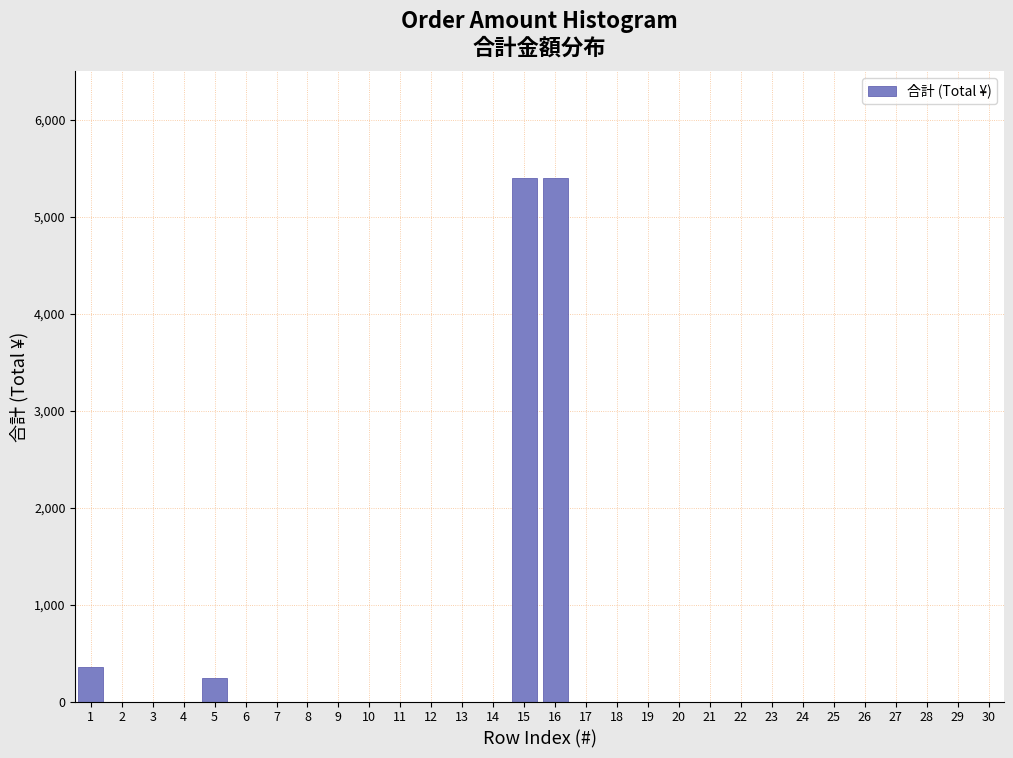

Reading left to right, what are all the values shown in this chart?

1=360	2=0	3=0	4=0	5=240	6=0	7=0	8=0	9=0	10=0	11=0	12=0	13=0	14=0	15=5400	16=5400	17=0	18=0	19=0	20=0	21=0	22=0	23=0	24=0	25=0	26=0	27=0	28=0	29=0	30=0